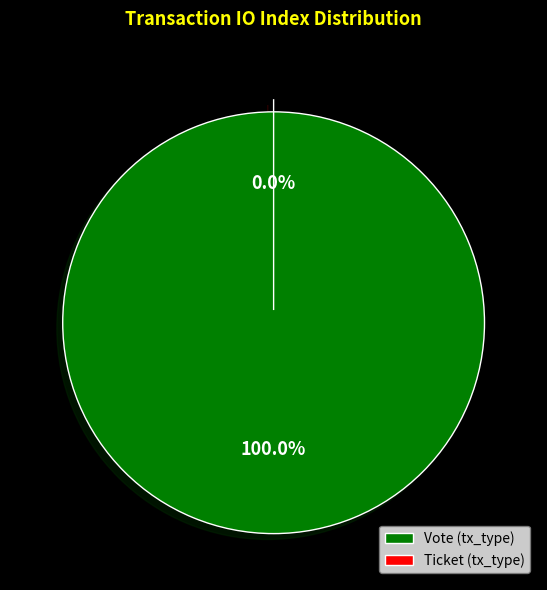

How many slices are in this pie chart?

2